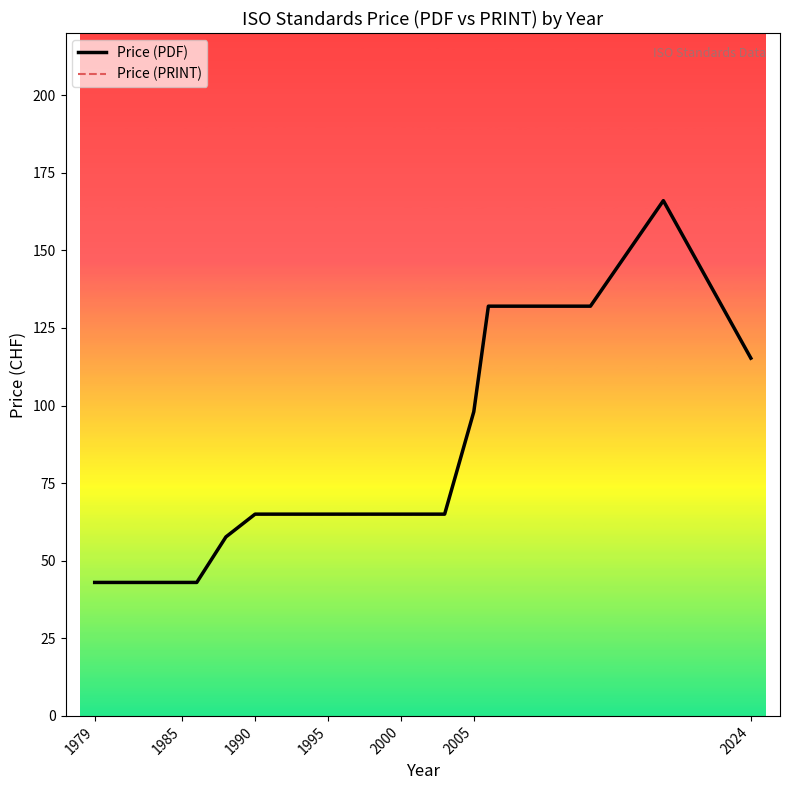

True or false: Price (PDF) and Price (PRINT) intersect in this chart.

False